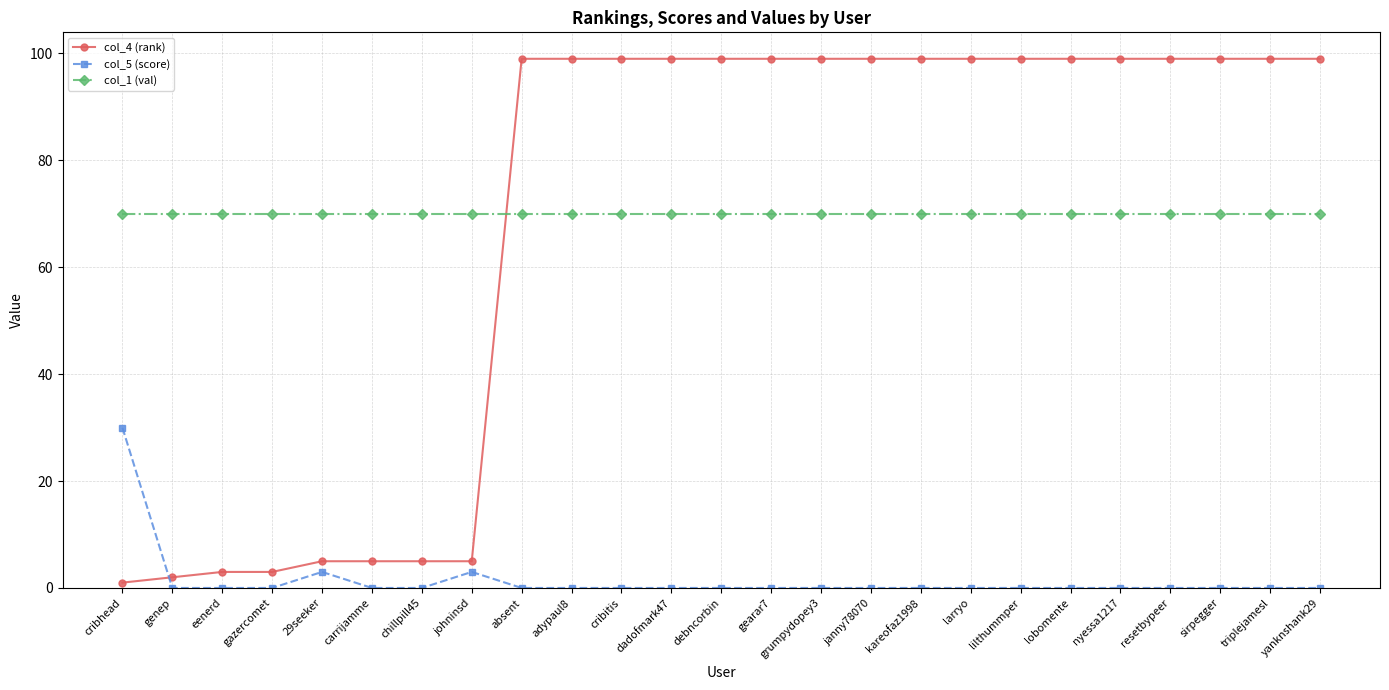

Does the chart have visible grid lines?

Yes